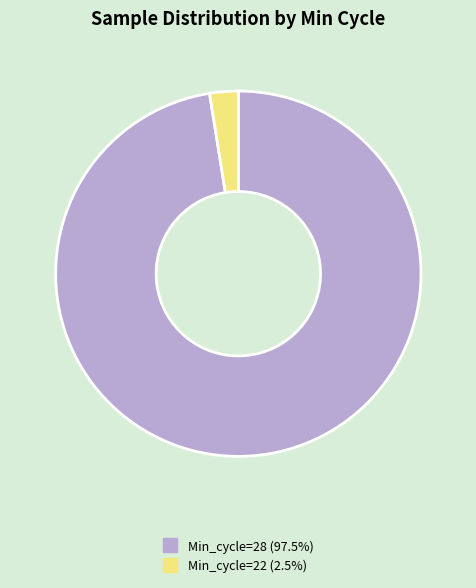

Is there a majority slice in this chart?

Yes